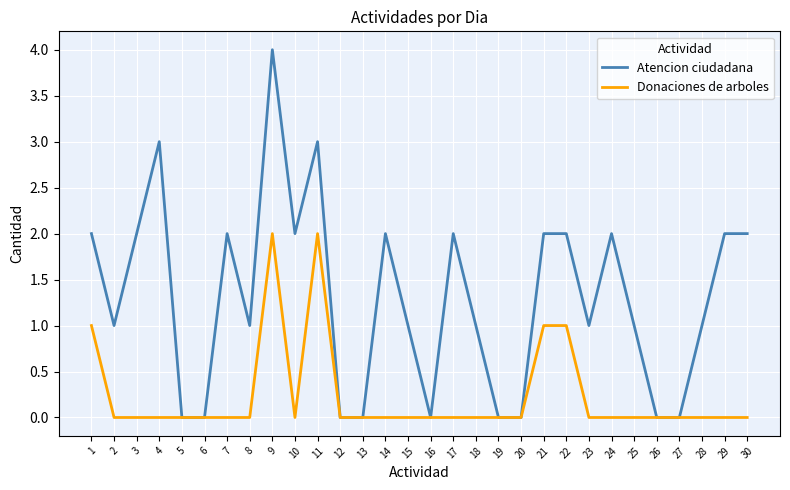

The Atencion ciudadana series shows 1 at 29. True or false?

False